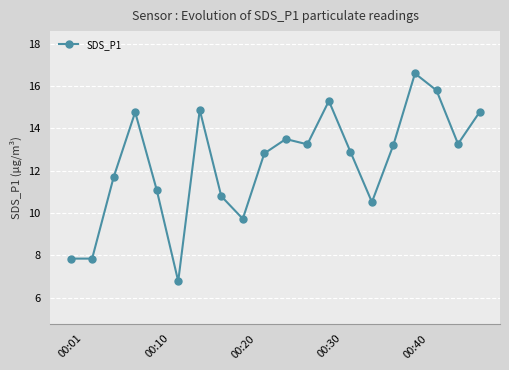

True or false: the data has more than 2 interior local peaks.

True